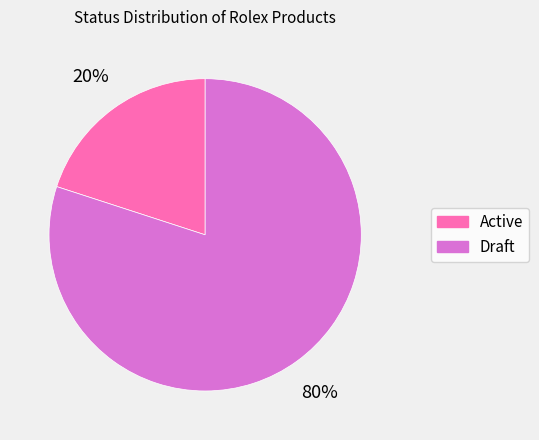

The Active slice represents 14% of the pie. True or false?

False